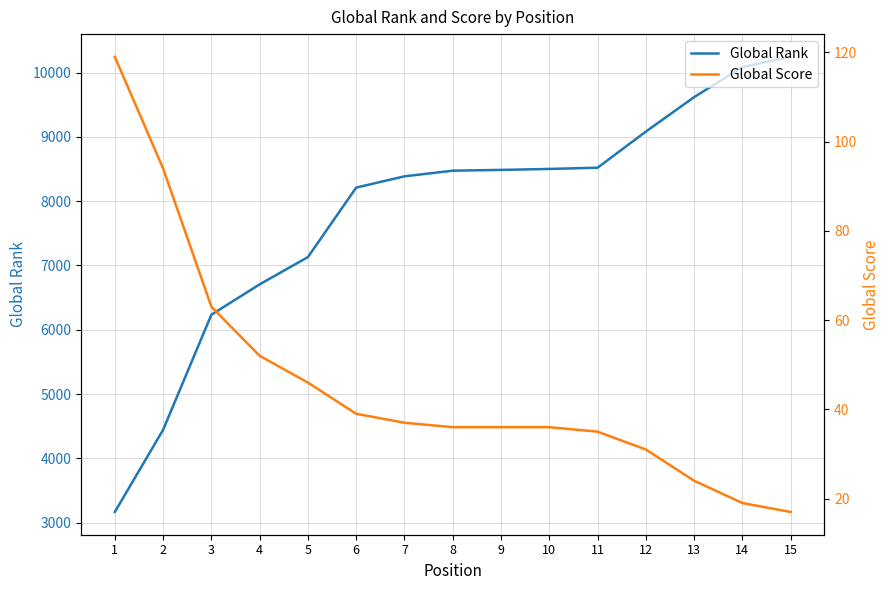

Reading right to left, transcribe all the data shown in this chart.

Global Rank: 10244	10085	9618	9082	8520	8501	8486	8474	8386	8211	7130	6706	6234	4443	3166
Global Score: 17	19	24	31	35	36	36	36	37	39	46	52	63	94	119